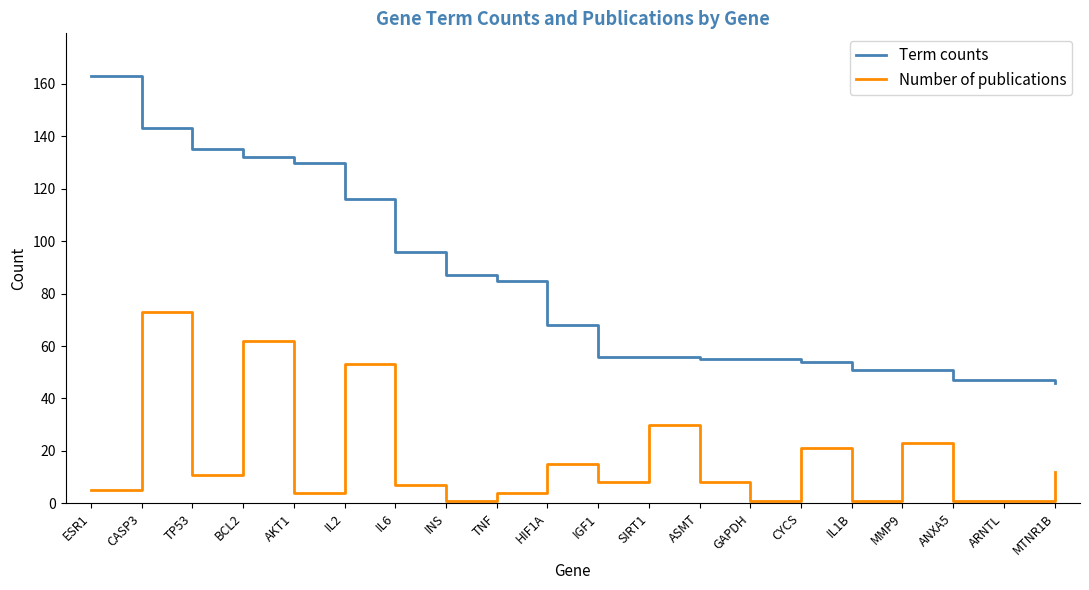

At which category does Number of publications reach its first local valley?

TP53